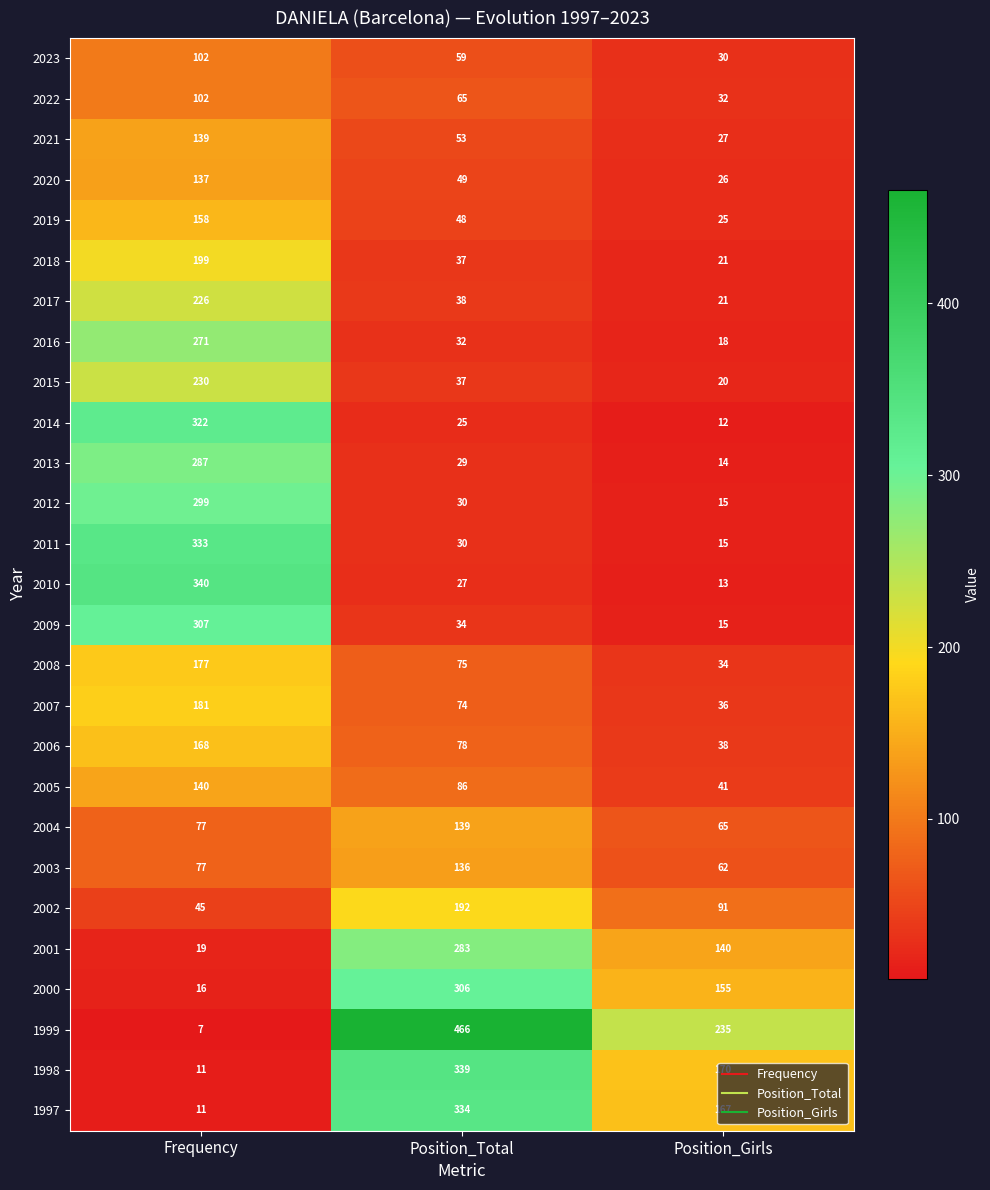

Which label corresponds to the smallest value in the chart?

Frequency